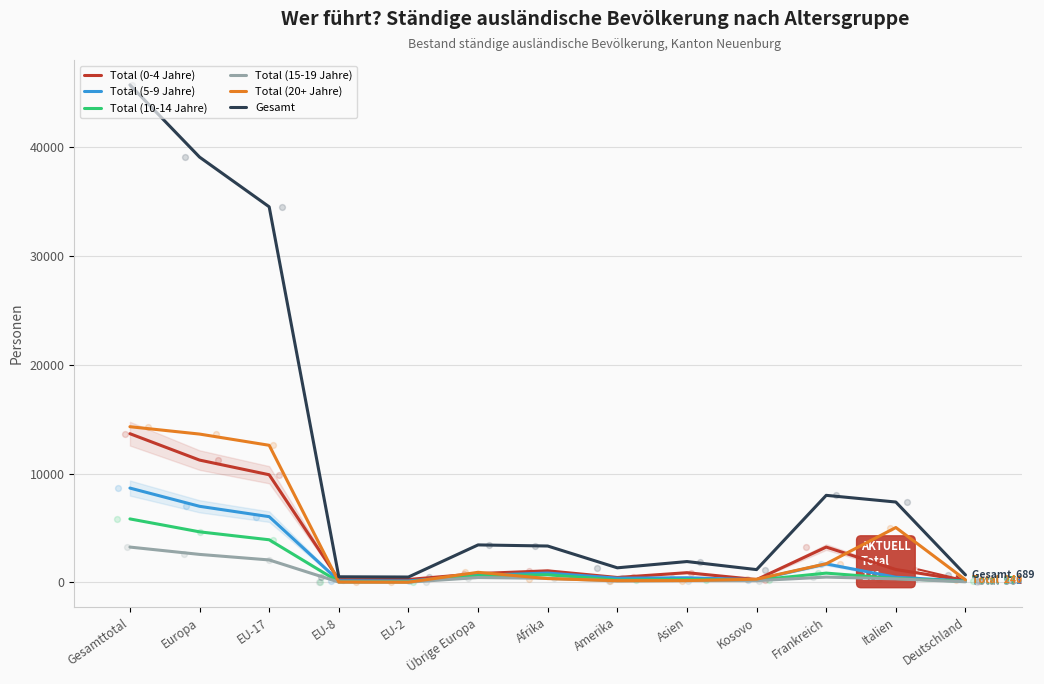

At which category is the sum across all series the highest?

Gesamttotal